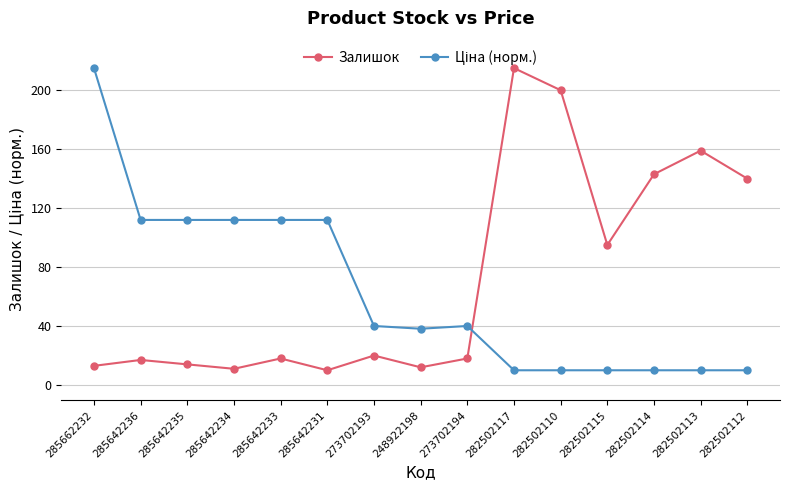

What value does the Залишок series have at 285642234?

11.0